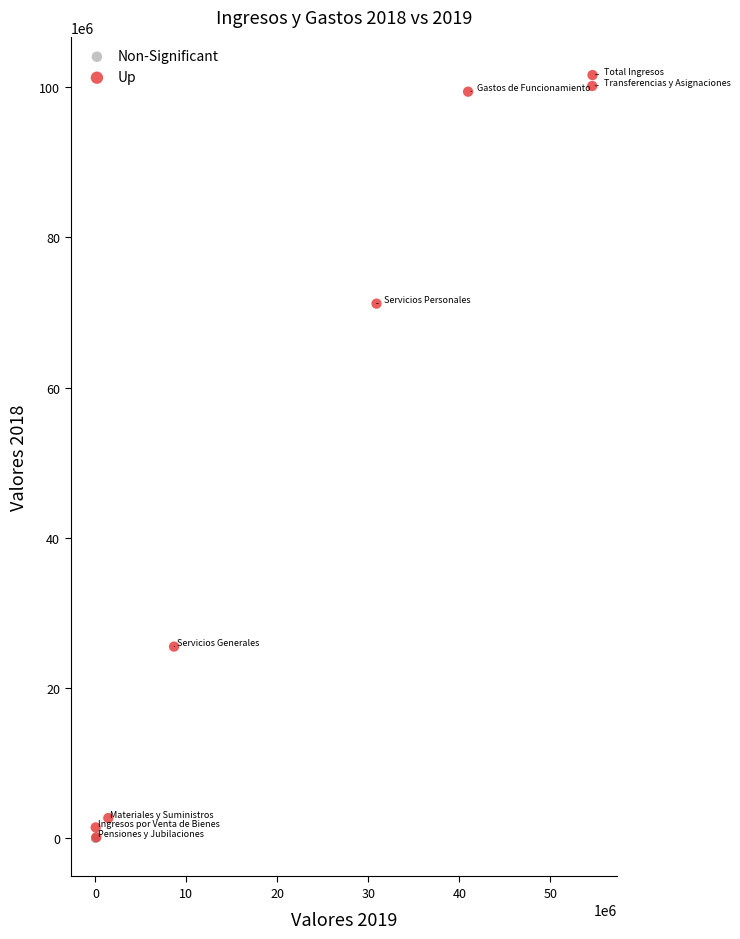

What are all the series names shown in the legend?

Non-Significant, Up